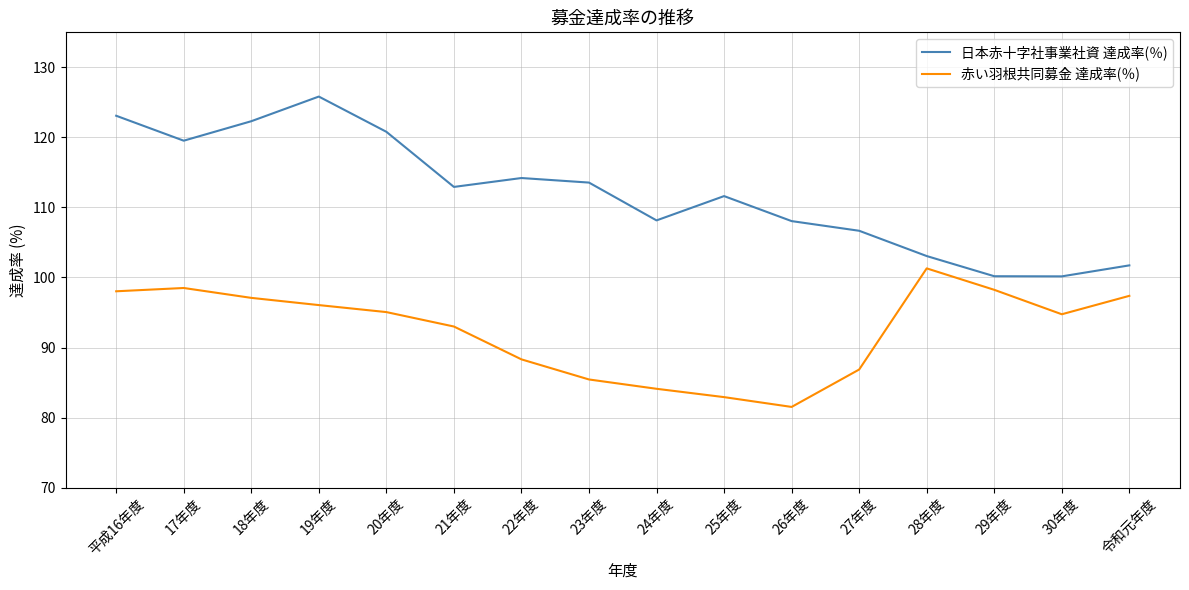

What position from the right is 22年度?

10